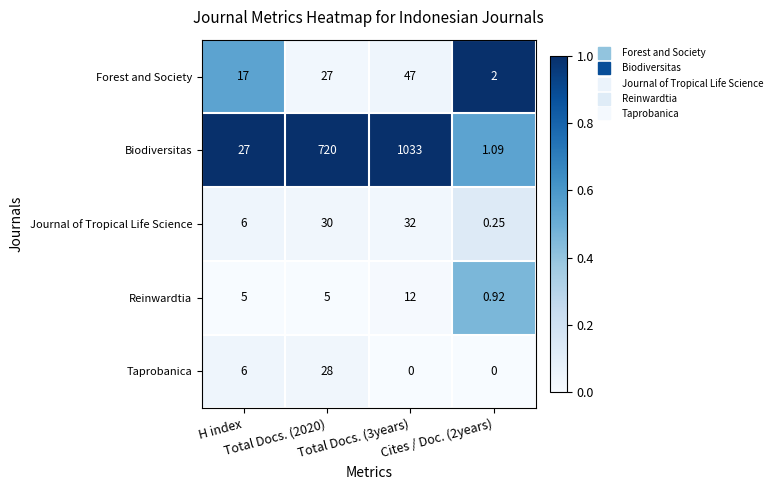

What is the difference between the highest and lowest values at H index?

22.0